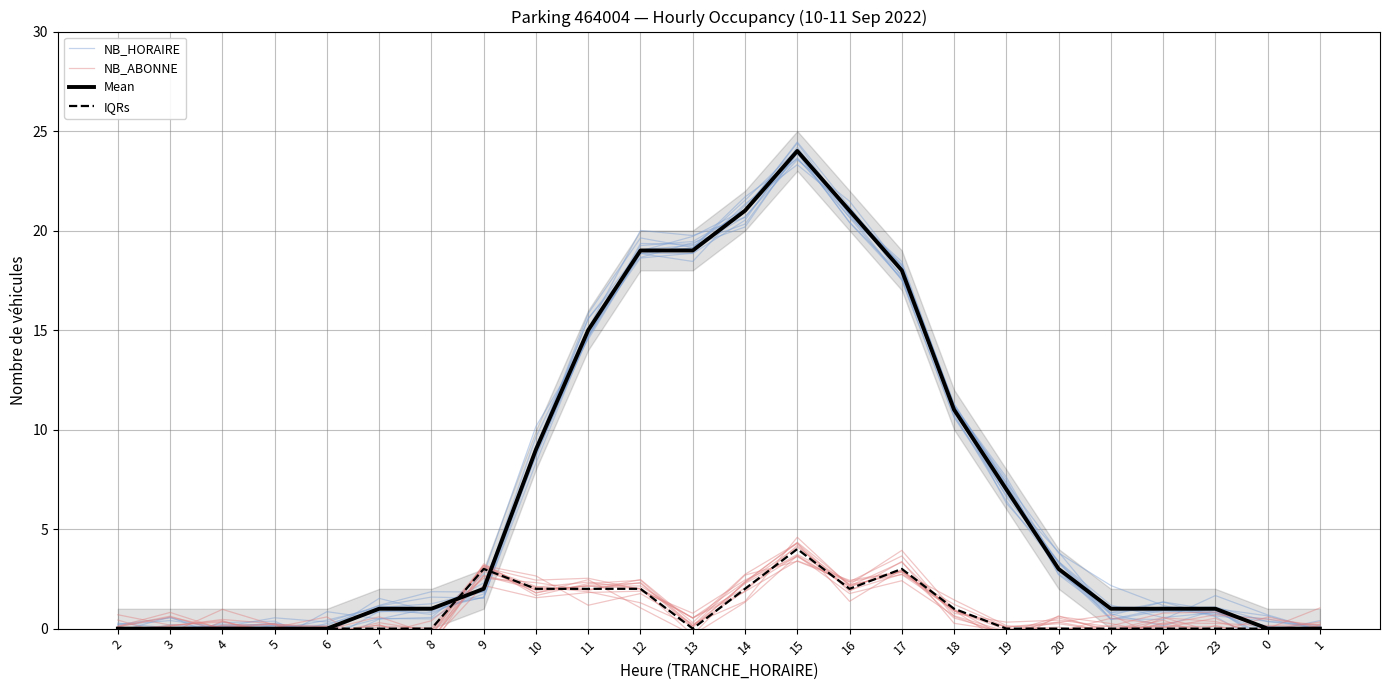

Reading left to right, transcribe all the data shown in this chart.

NB_HORAIRE: 2=0.1	3=-0.4	4=0.3	5=0.4	6=-0.8	7=0.5	8=1.1	9=1.9	10=9.0	11=14.7	12=19.4	13=19.3	14=21.0	15=24.5	16=21.2	17=17.7	18=11.1	19=6.6	20=3.4	21=1.0	22=0.9	23=0.7	0=0.5	1=-0.1
NB_ABONNE: 2=-0.1	3=-0.0	4=-0.1	5=0.1	6=0.6	7=-1.0	8=-0.1	9=3.1	10=2.1	11=1.9	12=1.3	13=0.1	14=2.7	15=3.4	16=2.3	17=2.9	18=1.0	19=-0.4	20=-0.1	21=0.5	22=0.2	23=0.7	0=0.5	1=0.2
Mean NB_HORAIRE: 2=0.0	3=0.0	4=0.0	5=0.0	6=0.0	7=1.0	8=1.0	9=2.0	10=9.0	11=15.0	12=19.0	13=19.0	14=21.0	15=24.0	16=21.0	17=18.0	18=11.0	19=7.0	20=3.0	21=1.0	22=1.0	23=1.0	0=0.0	1=0.0
IQR NB_ABONNE: 2=0.0	3=0.0	4=0.0	5=0.0	6=0.0	7=0.0	8=0.0	9=3.0	10=2.0	11=2.0	12=2.0	13=0.0	14=2.0	15=4.0	16=2.0	17=3.0	18=1.0	19=0.0	20=0.0	21=0.0	22=0.0	23=0.0	0=0.0	1=0.0